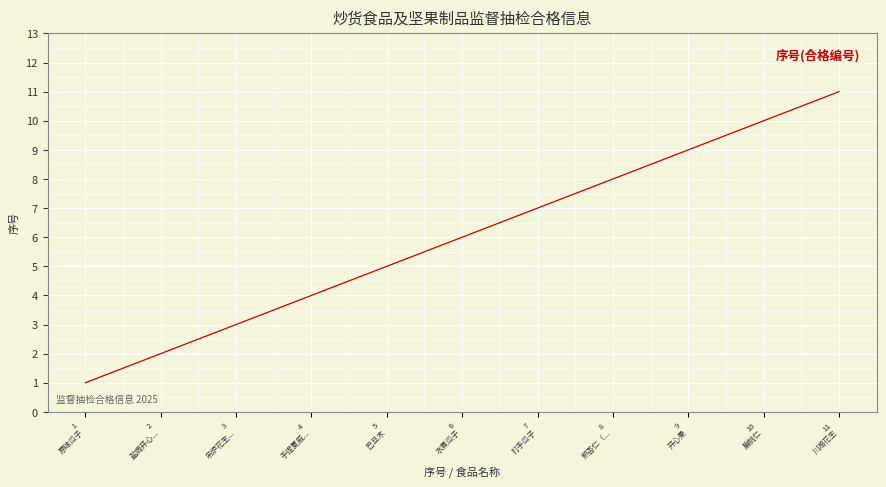

What is the difference between the maximum and minimum values?

10